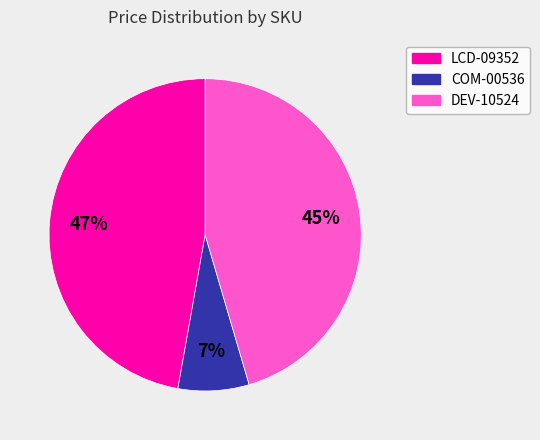

What percentage is the DEV-10524 slice, to the nearest percent?

45%